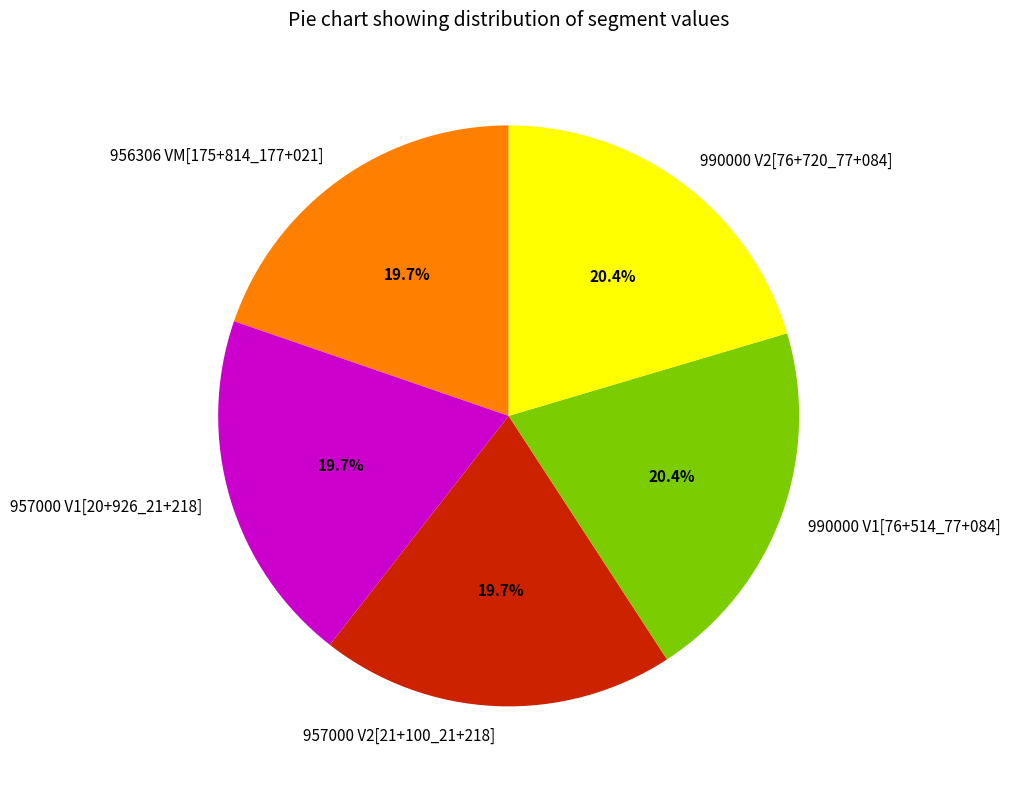

What percentage is NOT represented by 957000 V1[20+926_21+218]?

80.3%